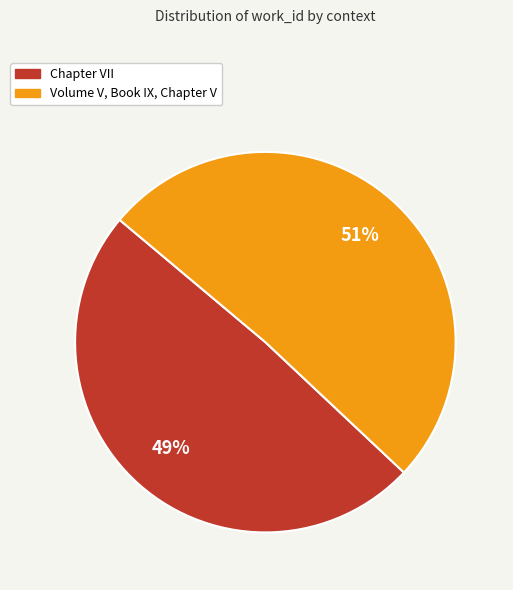

To the nearest percent, what portion does Chapter VII represent?

49%